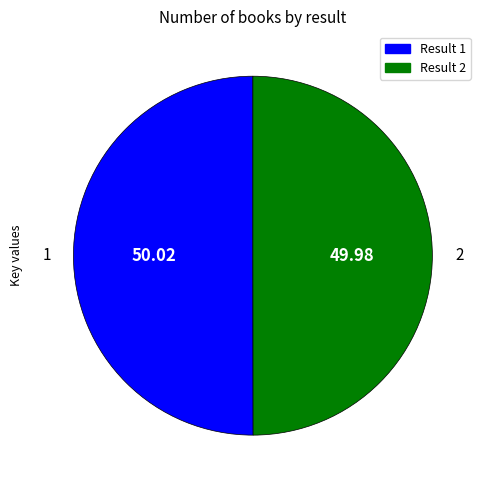

Combined, do Result 2 and Result 1 account for over 50%?

Yes